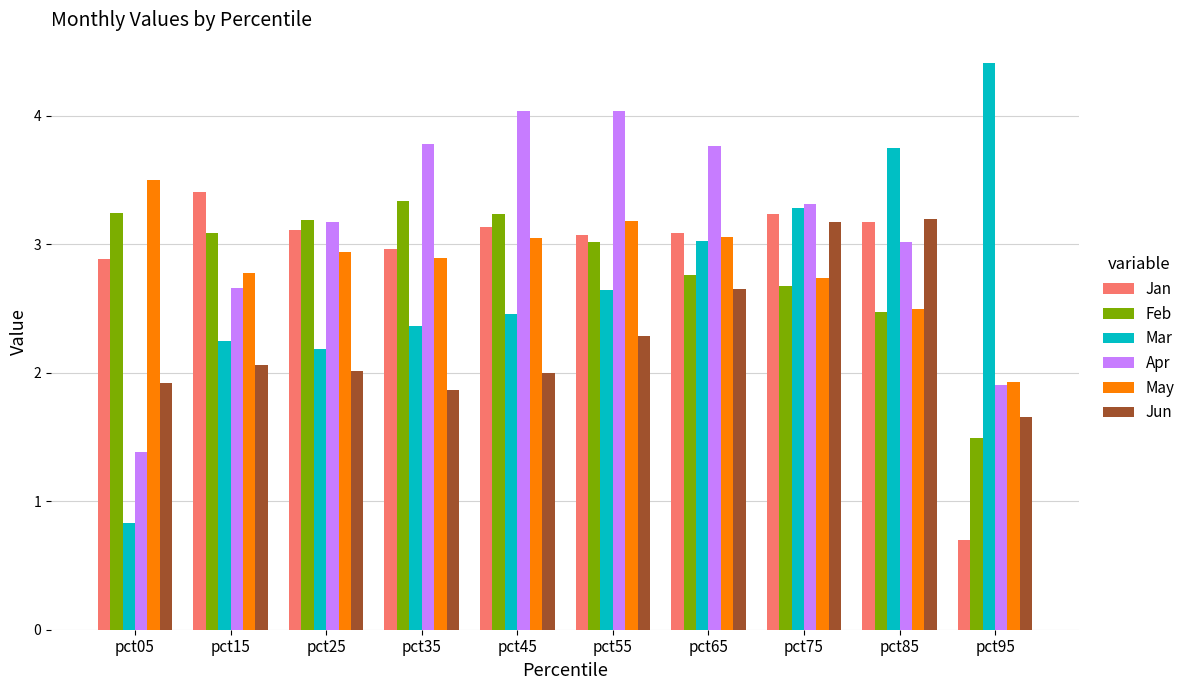

Rank the series at pct55 from lowest to highest value.

Jun, Mar, Feb, Jan, May, Apr